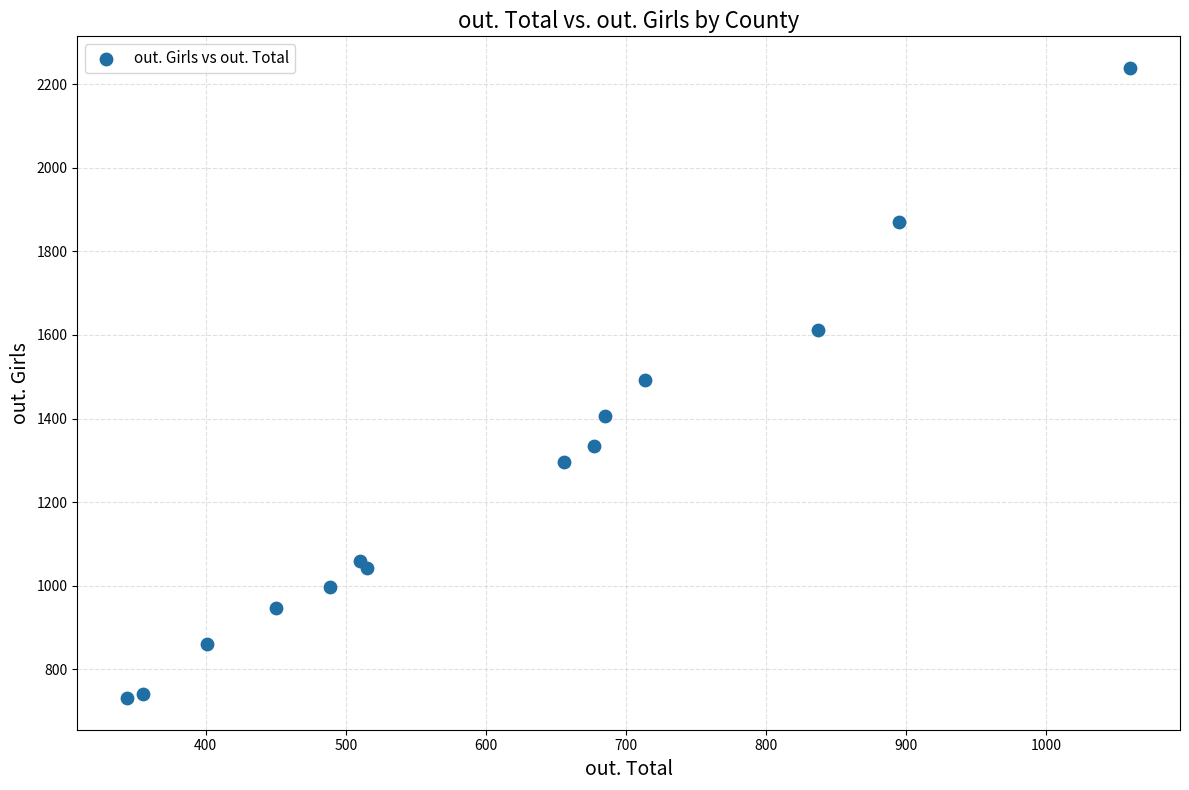

What is the range of Y values (max minus min)?

1508